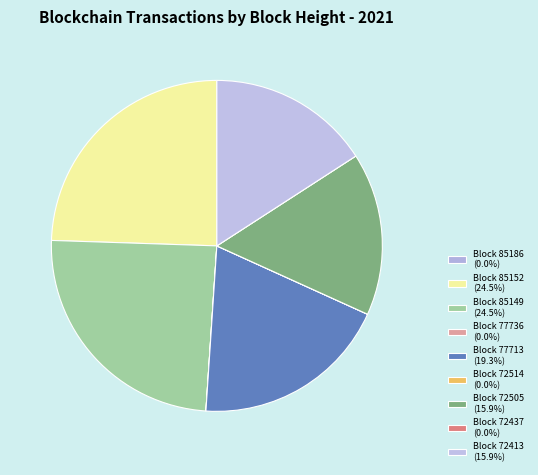

To the nearest percent, what is the difference between the largest and smallest slice percentages?

24%